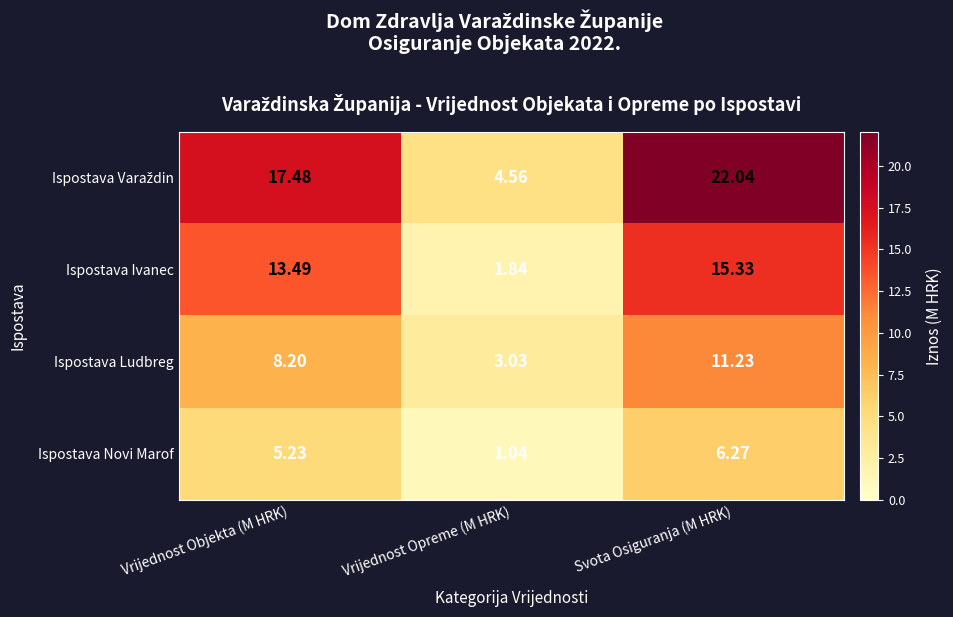

List the labels in order of Ispostava Ivanec value, smallest first.

Vrijednost Opreme (M HRK), Vrijednost Objekta (M HRK), Svota Osiguranja (M HRK)